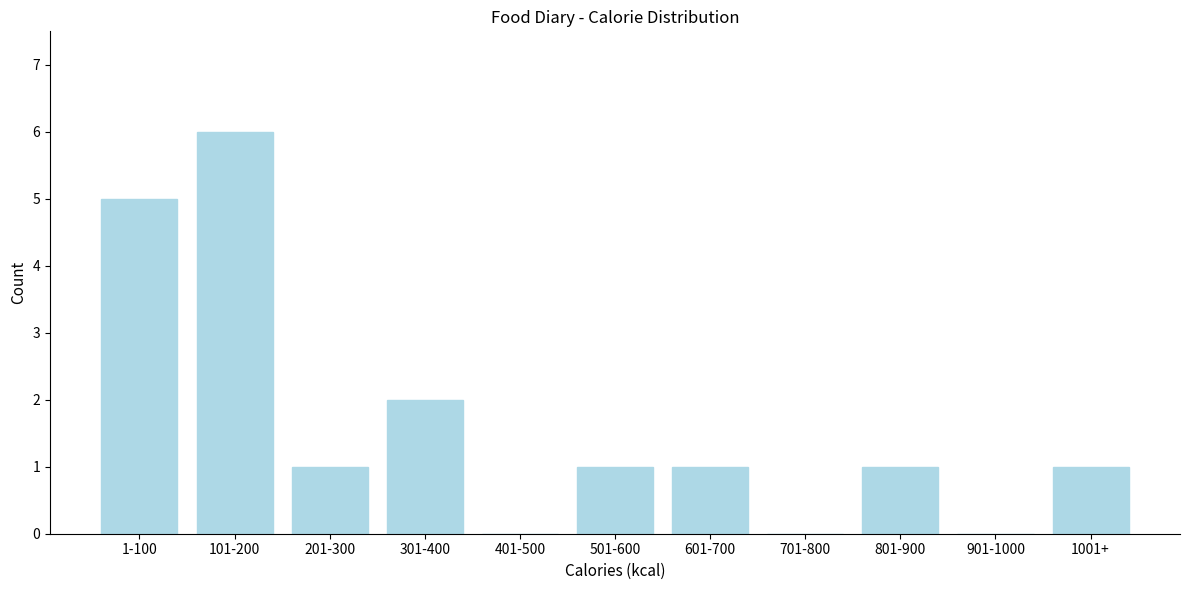

Reading right to left, transcribe all the data shown in this chart.

1001+=1	901-1000=0	801-900=1	701-800=0	601-700=1	501-600=1	401-500=0	301-400=2	201-300=1	101-200=6	1-100=5